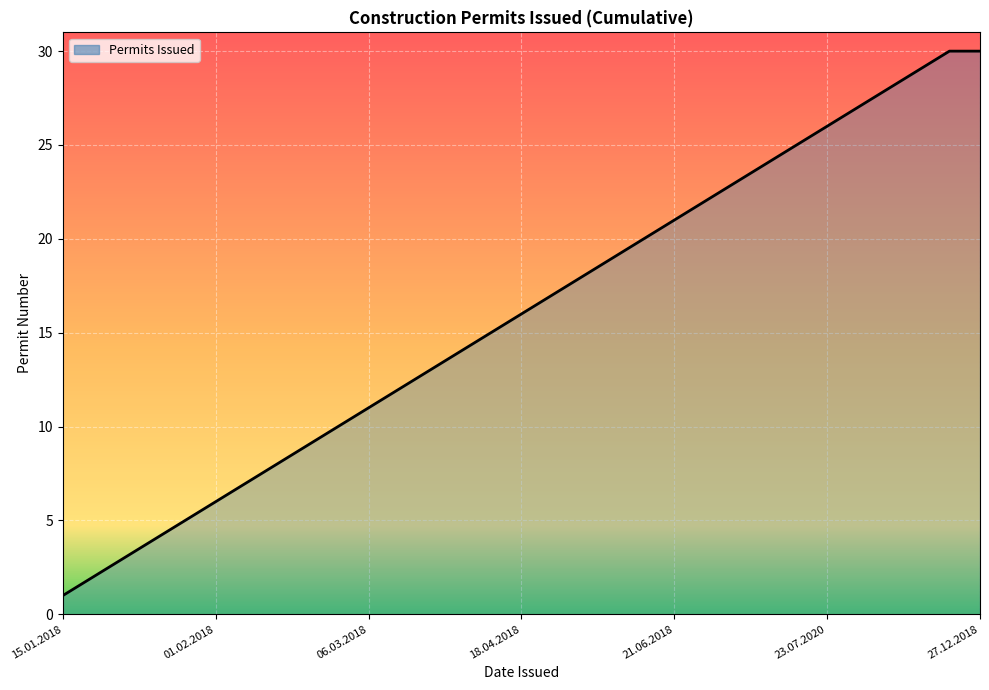

What is the maximum value shown in the chart?

30